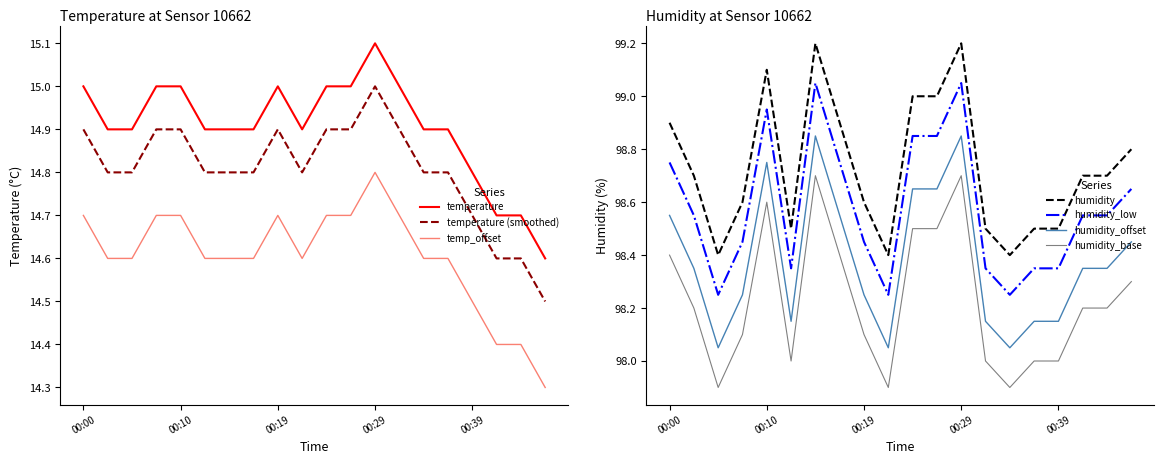

Is it true that temp_offset equals 20.6 at 00:00?

False